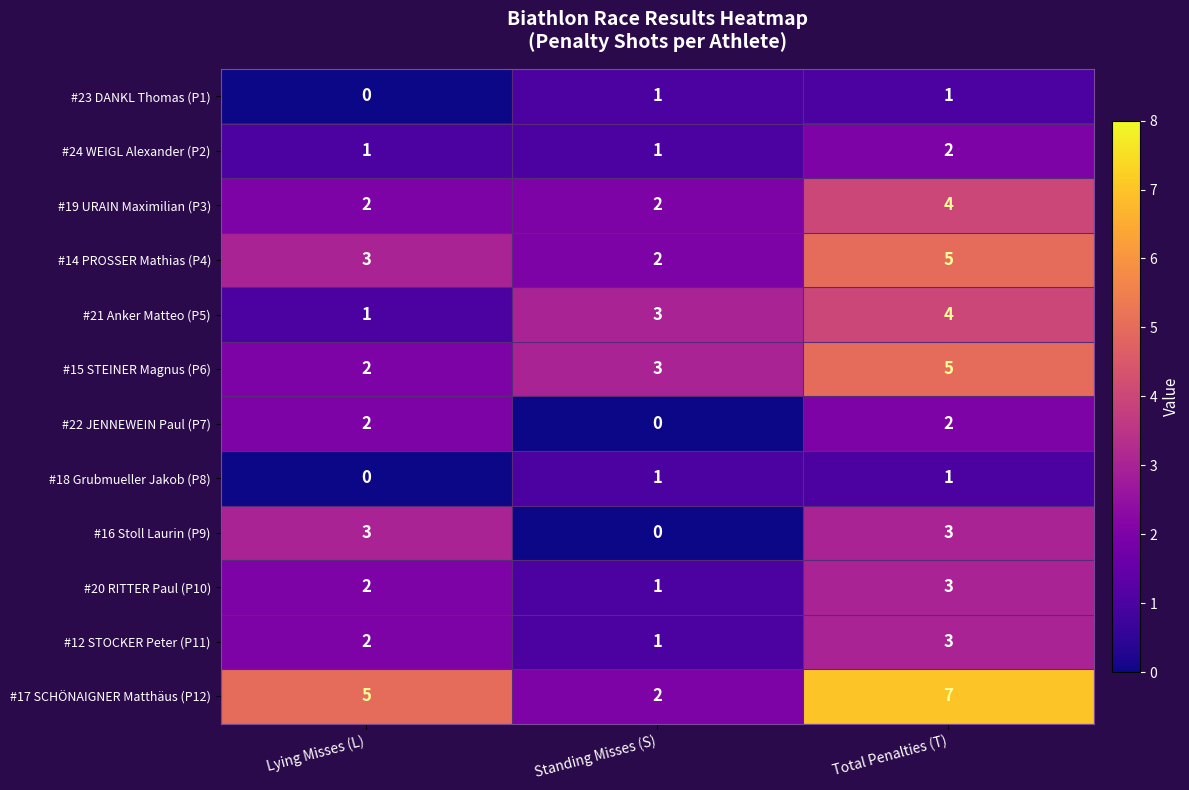

What is the spread (max minus min) of values at Standing Misses (S)?

3